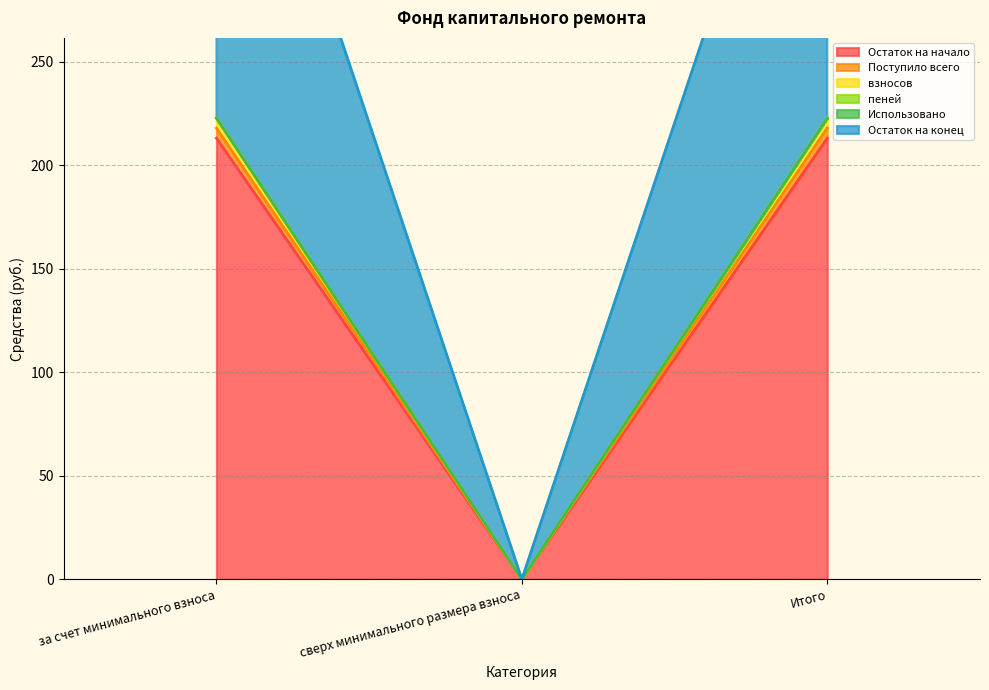

What is the label of the 1st point from the left?

за счет минимального взноса